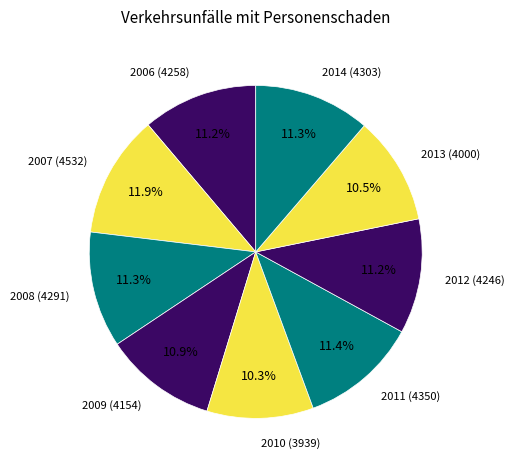

The 2012 slice represents 4% of the pie. True or false?

False